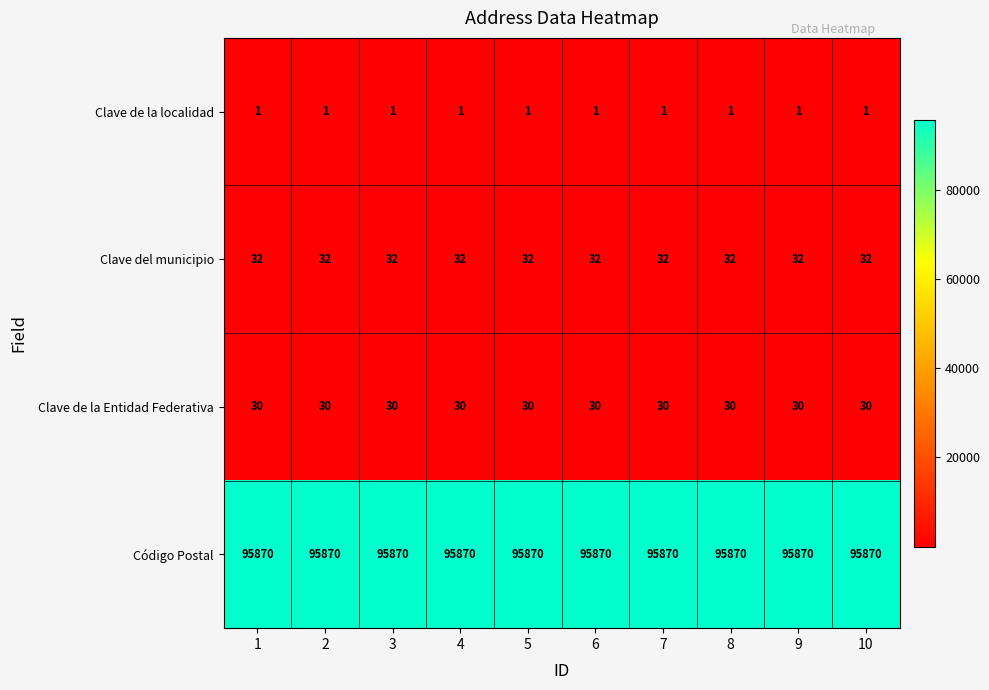

Read the Clave del municipio value at 1.

32